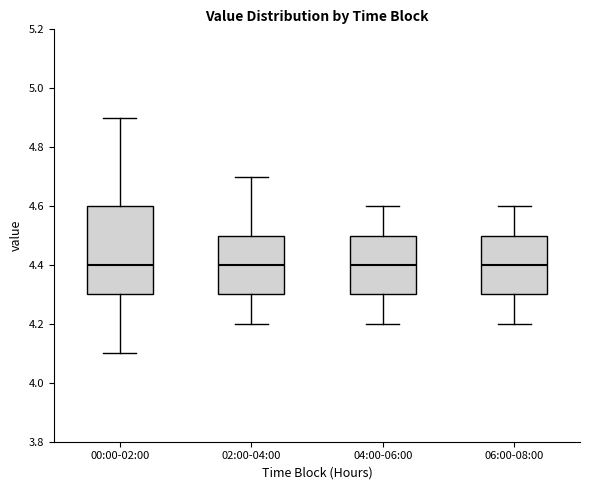

Reading left to right, transcribe this box plot: for each box, give where its median line is, the range the box spans, and where its two whiskers end, as read against the y-axis. The values are not printed on the chart, so give them approximately, as read against the axis.

00:00-02:00: median 4.4, box 4.3 to 4.6, whiskers 4.1 to 4.9
02:00-04:00: median 4.4, box 4.3 to 4.5, whiskers 4.2 to 4.7
04:00-06:00: median 4.4, box 4.3 to 4.5, whiskers 4.2 to 4.6
06:00-08:00: median 4.4, box 4.3 to 4.5, whiskers 4.2 to 4.6